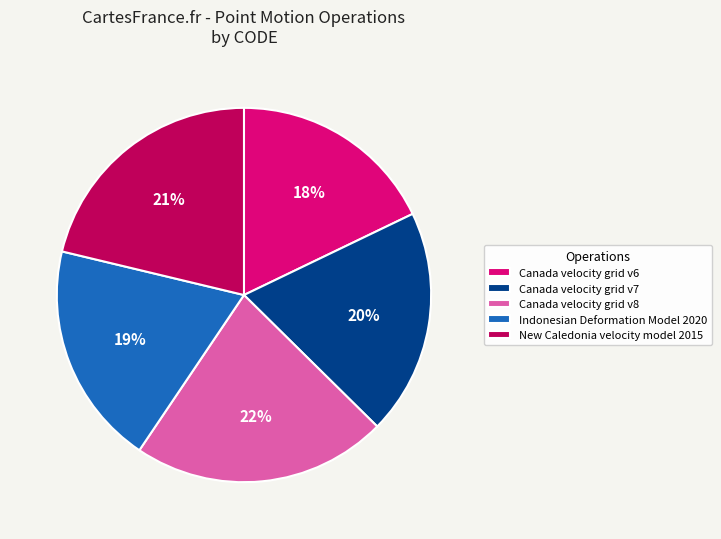

Combined, do Indonesian Deformation Model 2020 and Canada velocity grid v8 account for over 50%?

No